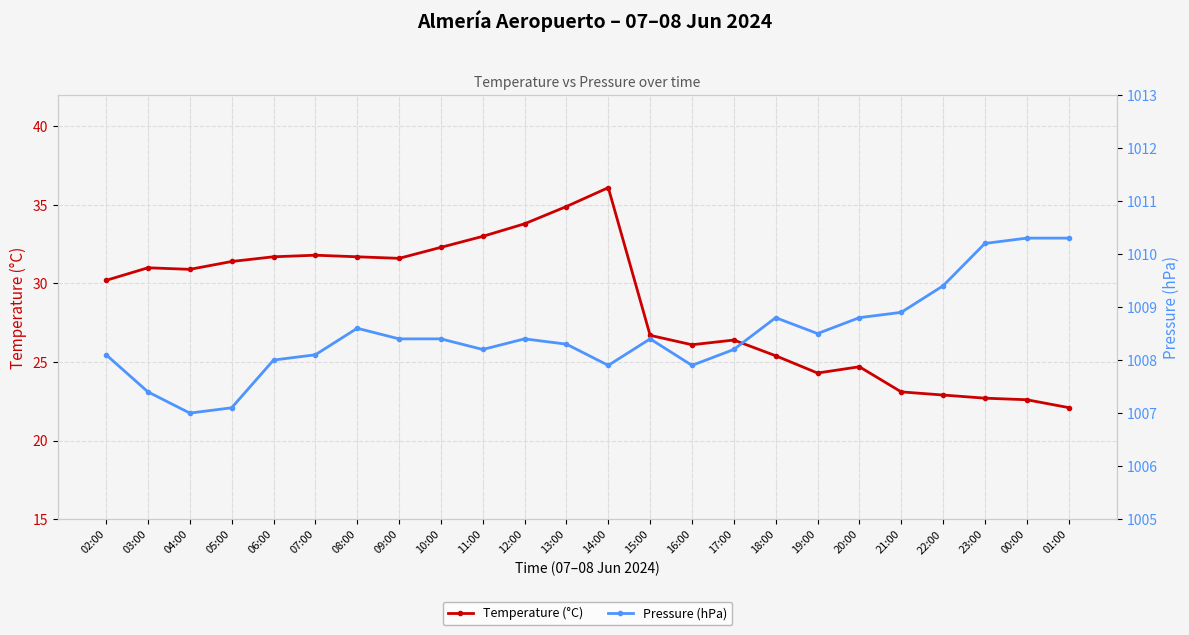

What are all the series names shown in the legend?

Temperature (°C), Pressure (hPa)